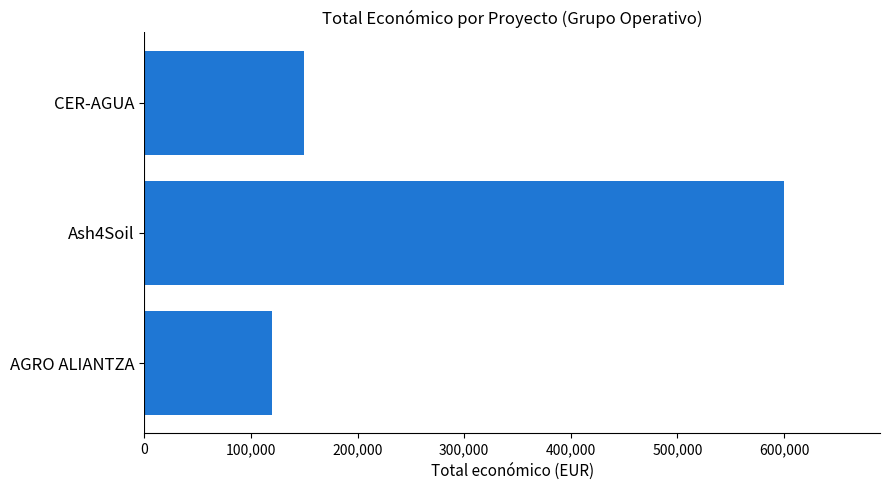

Is it true that the value at CER-AGUA is 92178?

False